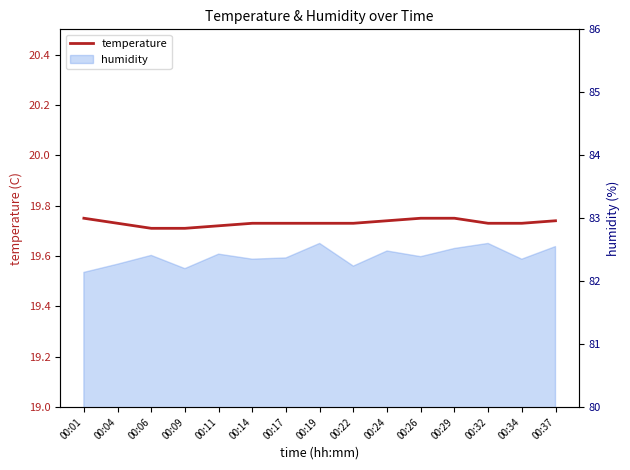

Reading right to left, what are all the values shown in this chart?

00:37=19.7	00:34=19.7	00:32=19.7	00:29=19.8	00:26=19.8	00:24=19.7	00:22=19.7	00:19=19.7	00:17=19.7	00:14=19.7	00:11=19.7	00:09=19.7	00:06=19.7	00:04=19.7	00:01=19.8